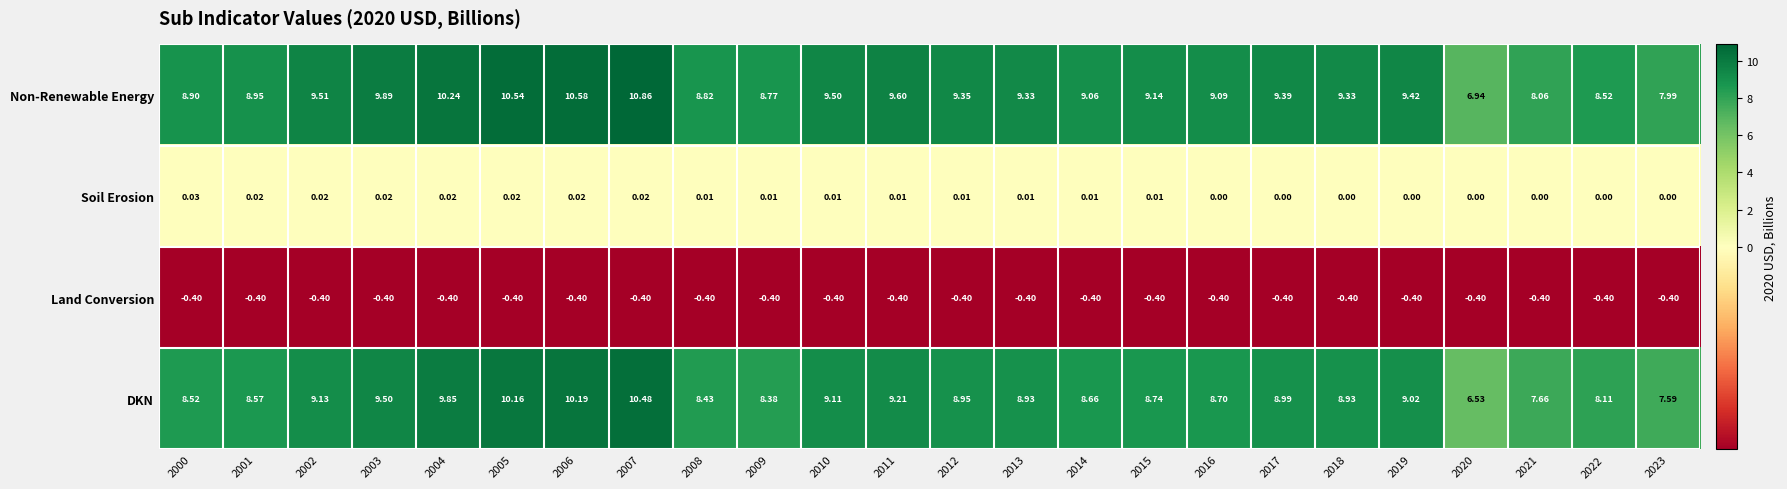

Between 2002 and 2016, which series saw the biggest shift?

DKN